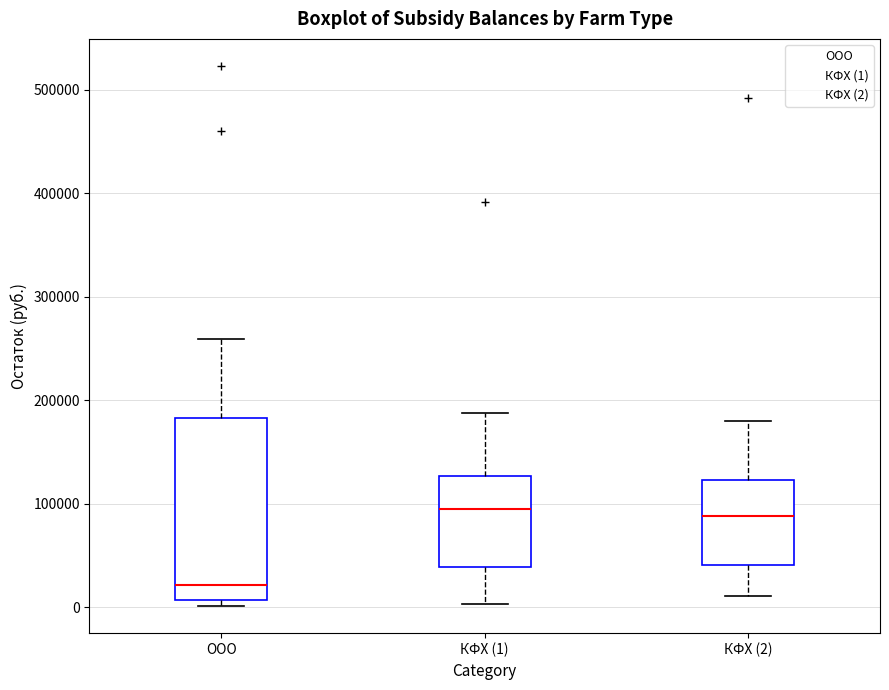

Where does the lower whisker of the box for КФХ (2) end on the y-axis? The values are not printed on the chart, so give them approximately, as read against the axis.

10000